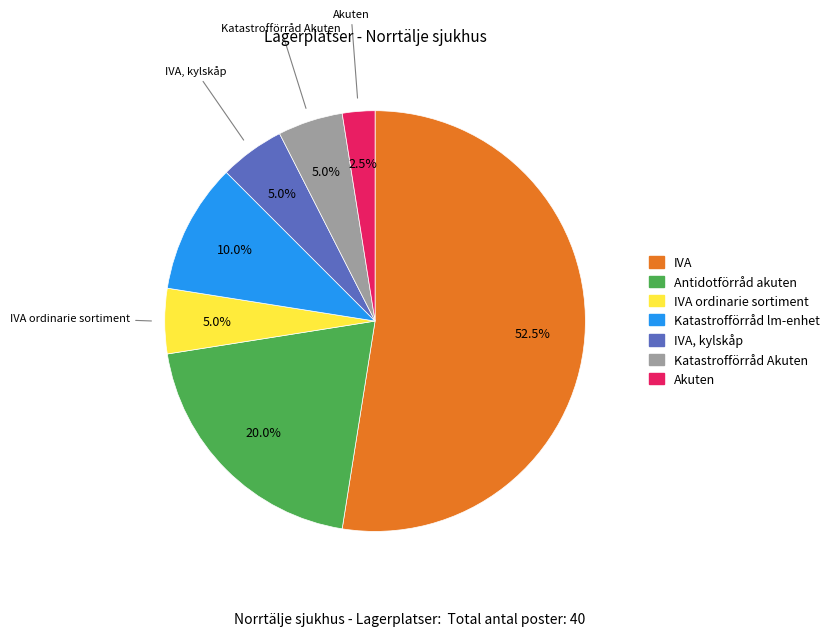

Does any single category account for the majority?

Yes